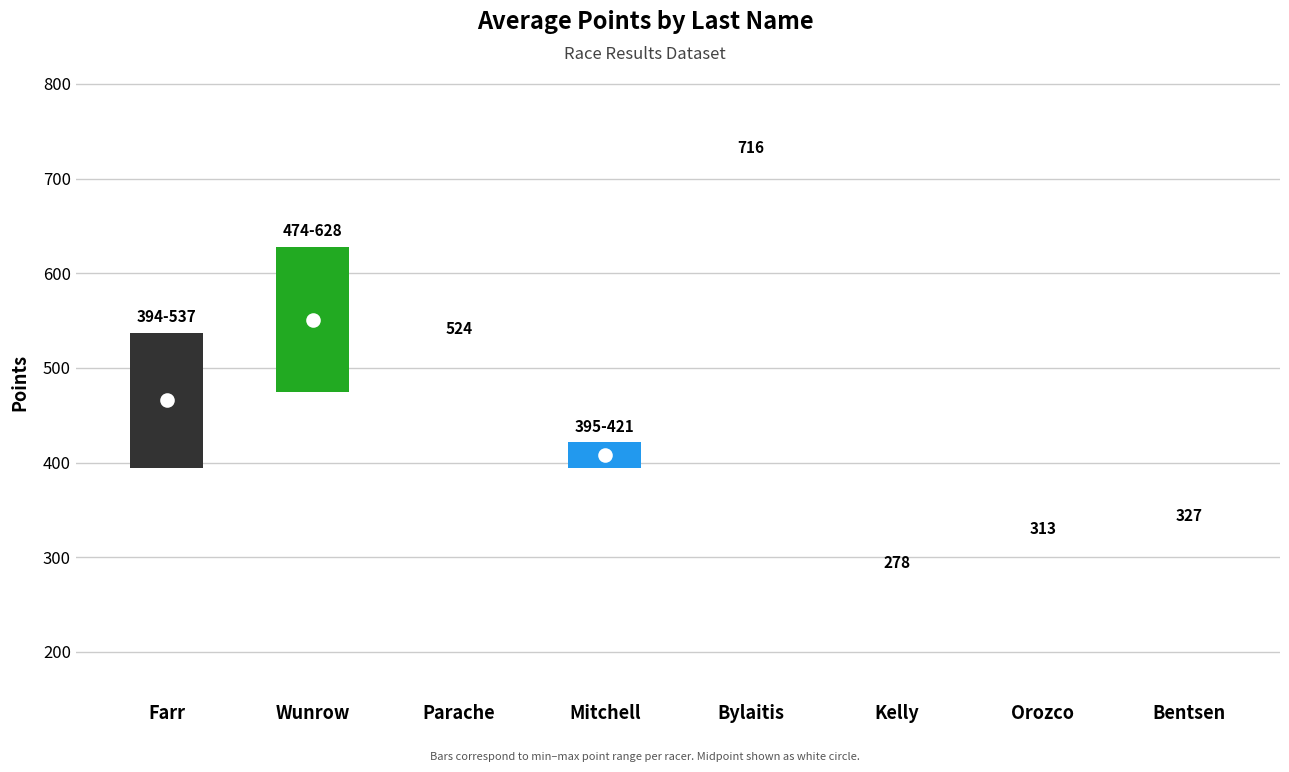

At how many categories does at least one series exceed 289?

7